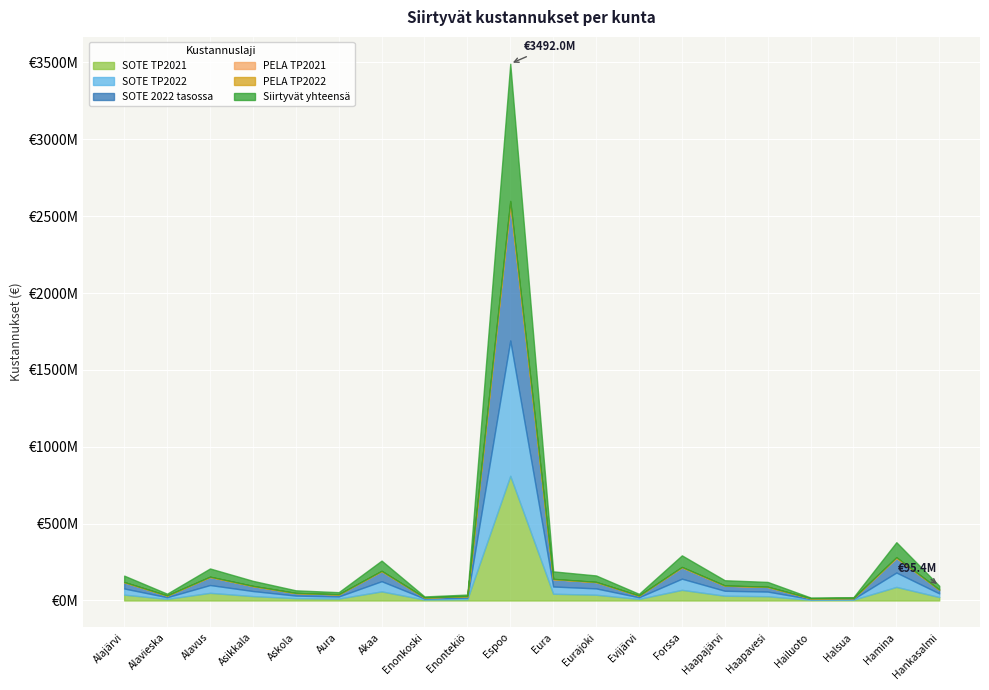

How many values in the PELA TP2022 series are below 964181?

10